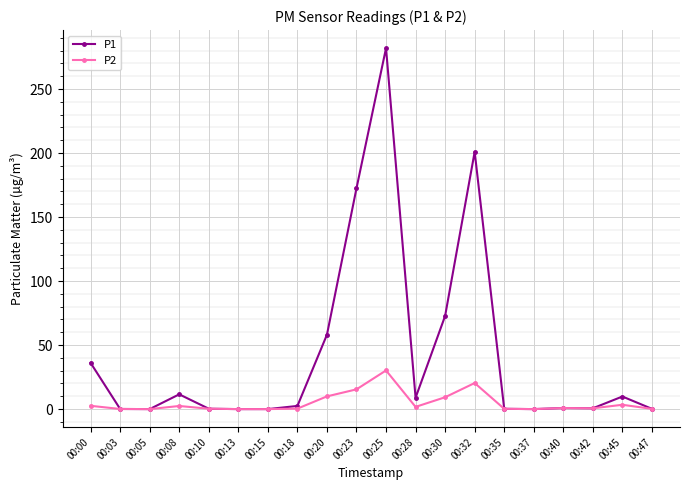

What is the average value of the P1 series?

42.9